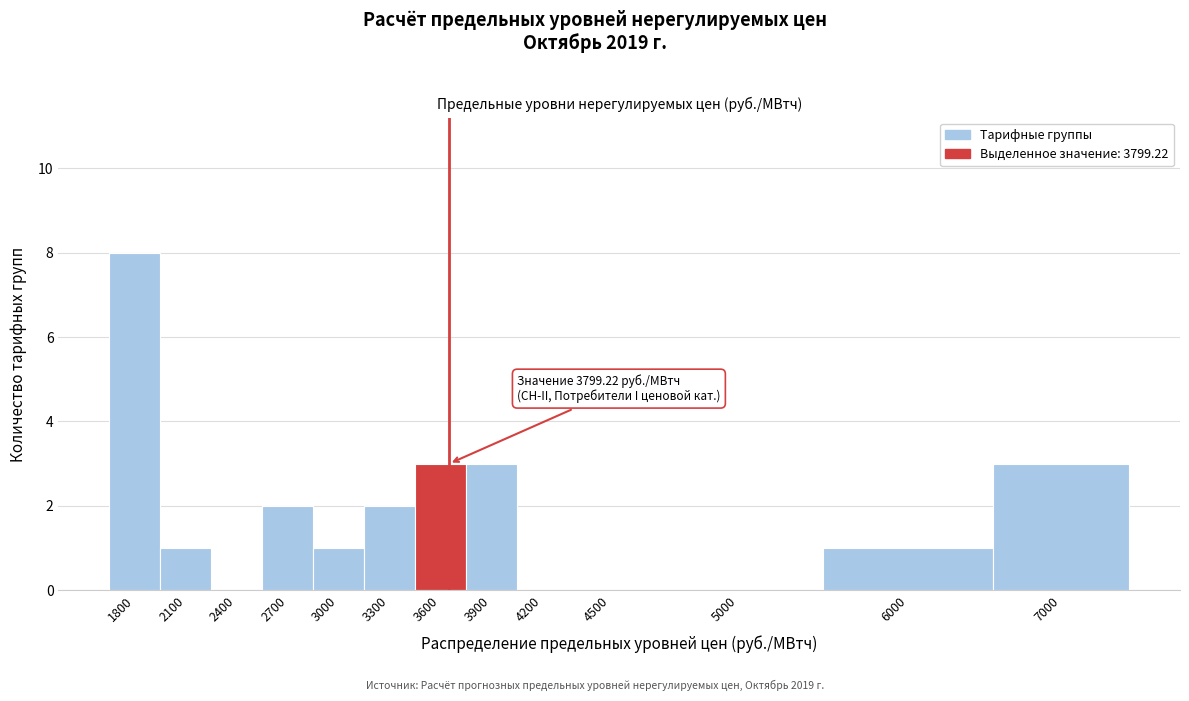

Reading left to right, list all the values displayed in this chart.

1800=8	2100=1	2400=0	2700=2	3000=1	3300=2	3600=3	3900=3	4200=0	4500=0	5000=0	6000=1	7000=3